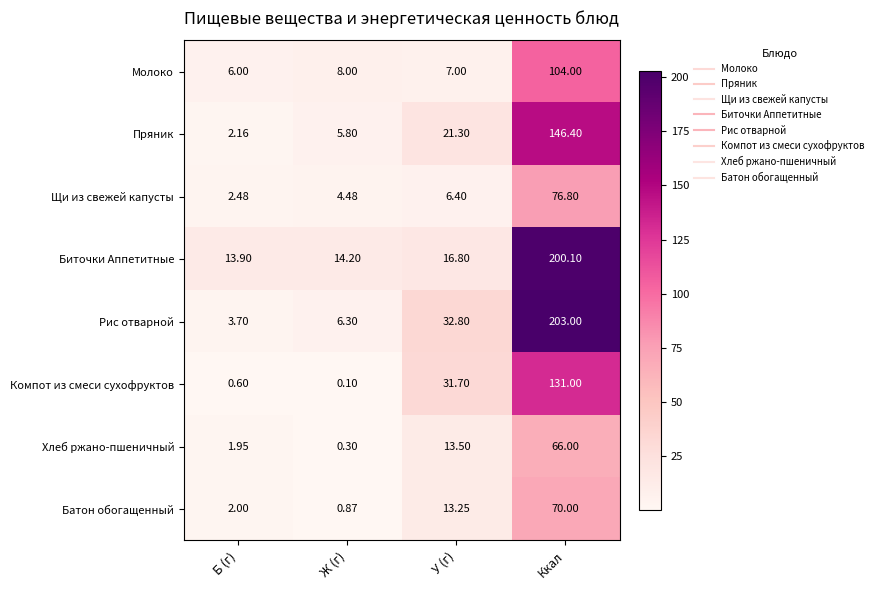

How many data points does each series have?

4